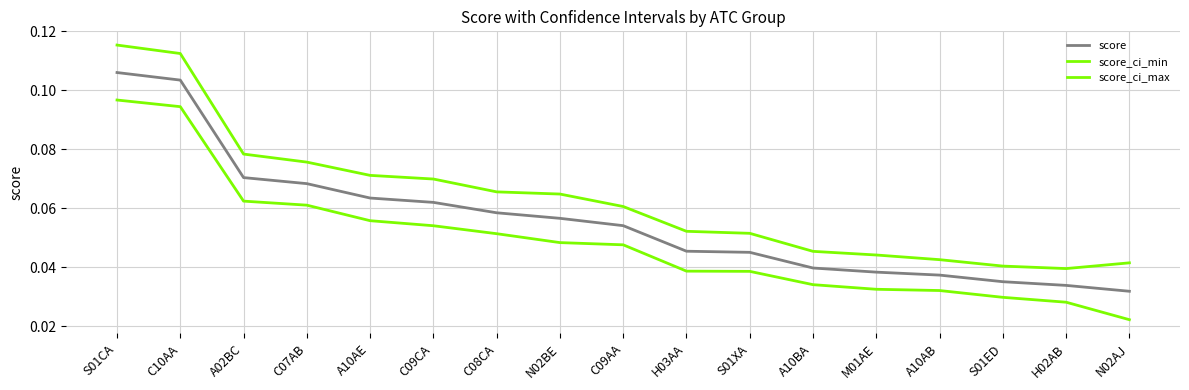

What is the label of the 6th point from the left?

C09CA